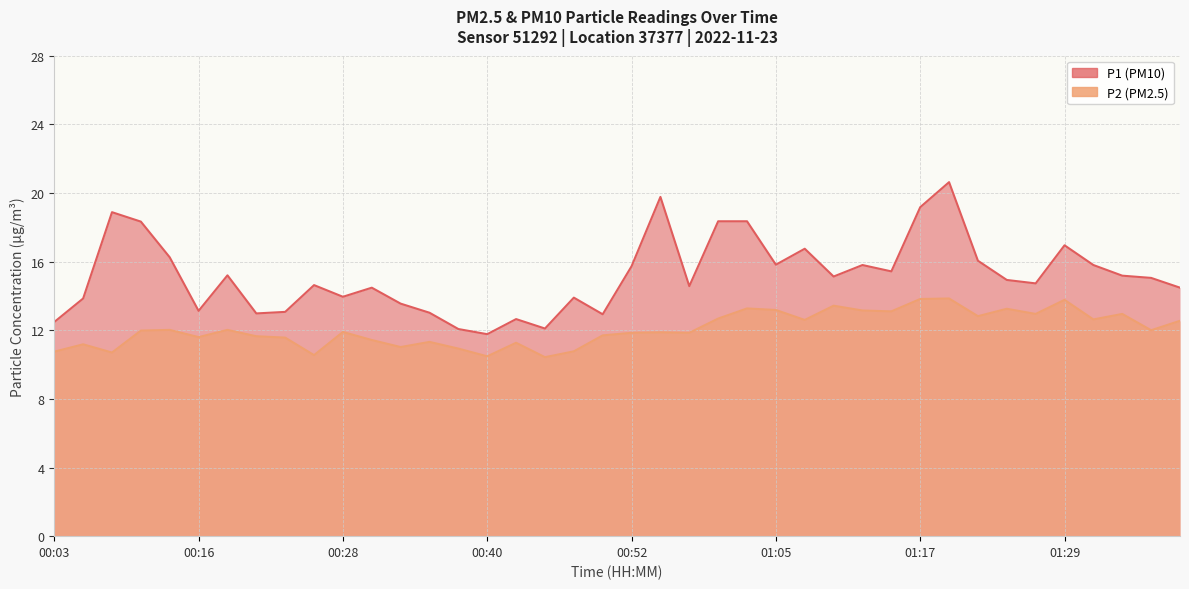

In P1, how many points are lower than both neighbors (excluding endpoints)?

11